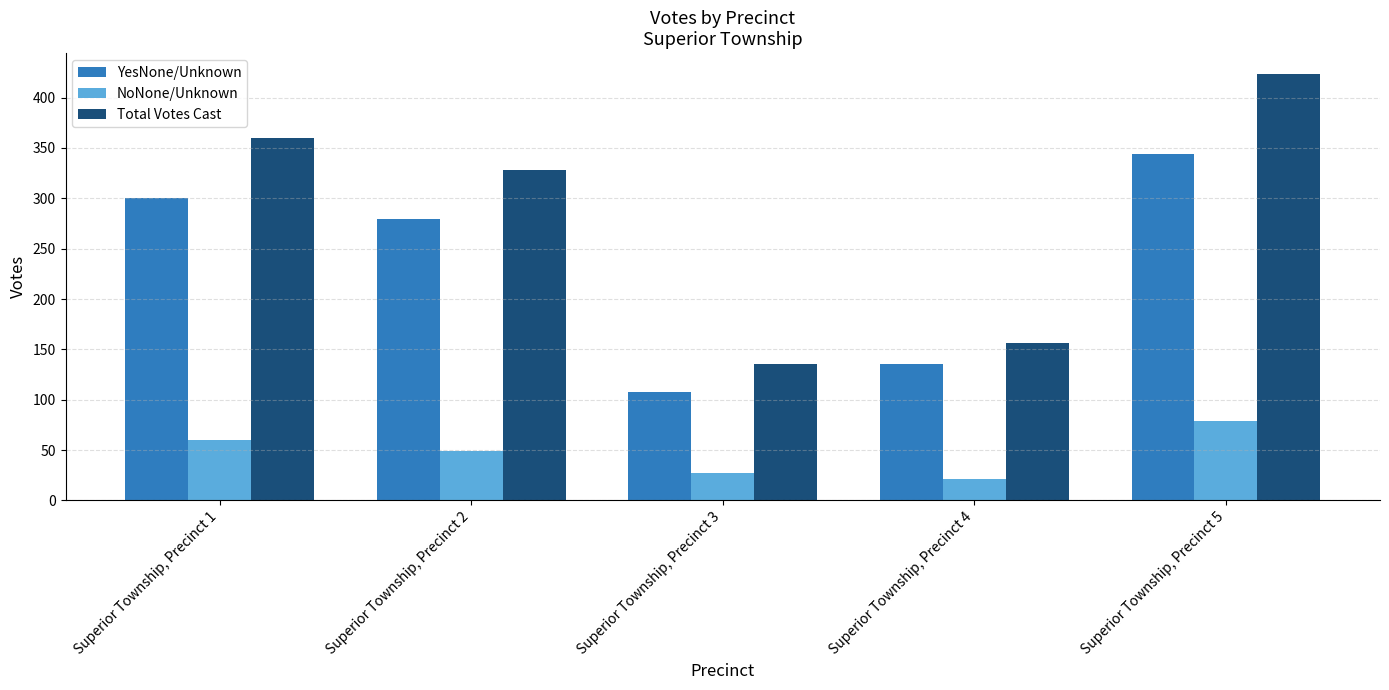

What value does the Total Votes Cast series have at Superior Township, Precinct 2, to the nearest 10?

330